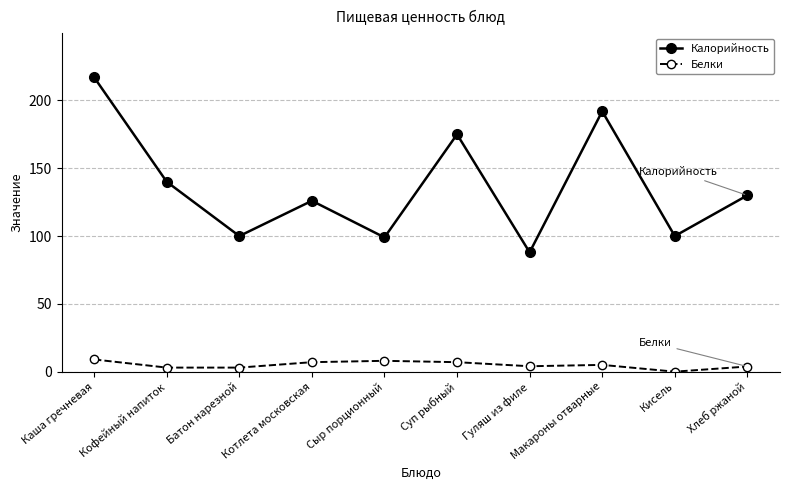

Is this an area chart (filled region under the line)?

No